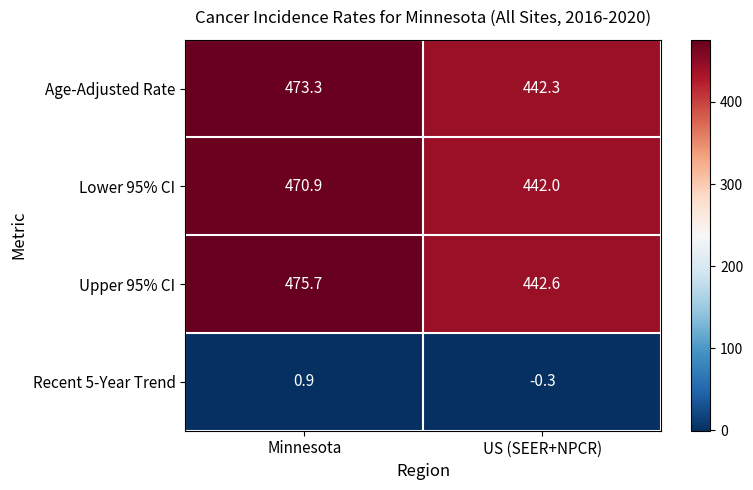

What is the sum of the Lower 95% CI values at US (SEER+NPCR) and Minnesota?

912.9